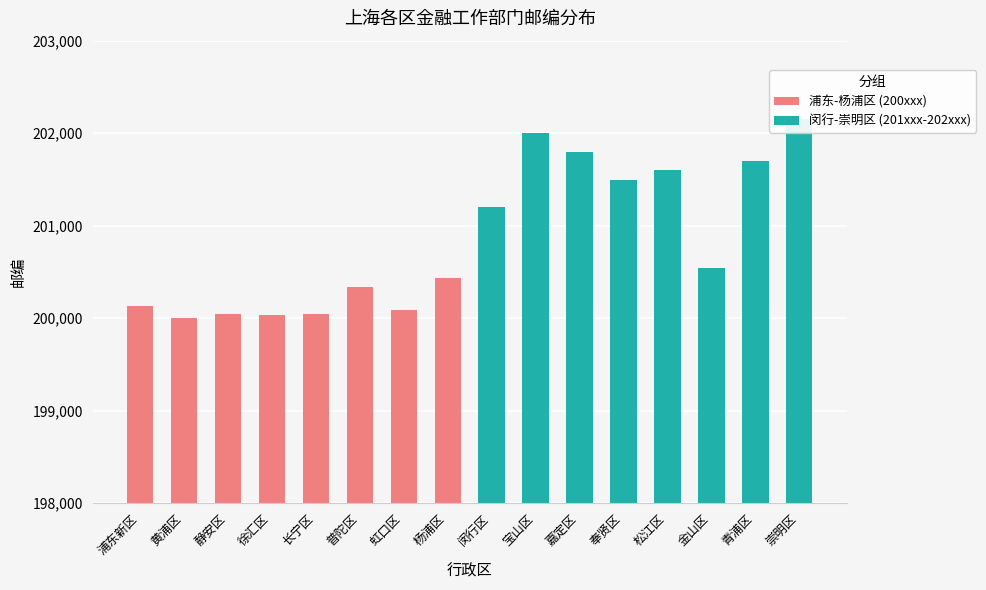

Which category has the lowest value across all series?

黄浦区